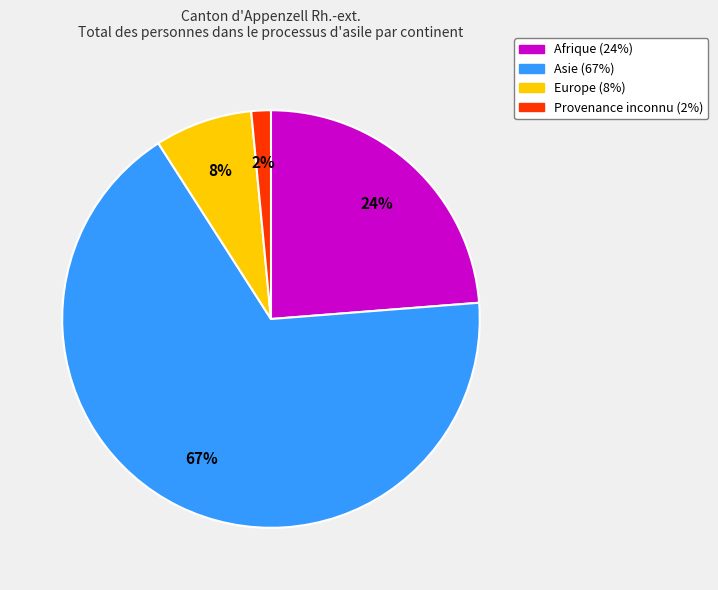

To the nearest percent, what is the average slice percentage?

25%